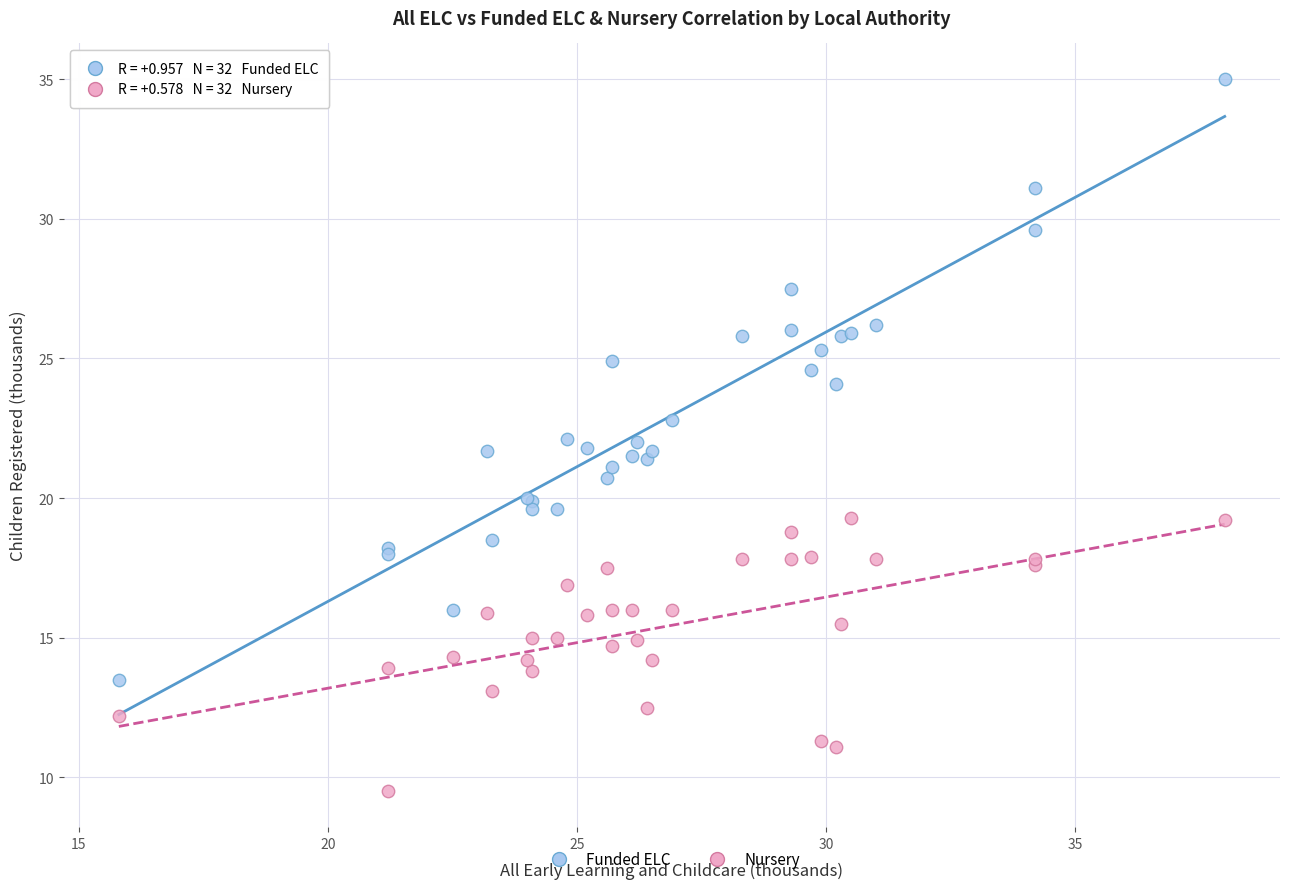

What is the X range (max minus min) for the scatter plot?

22.2